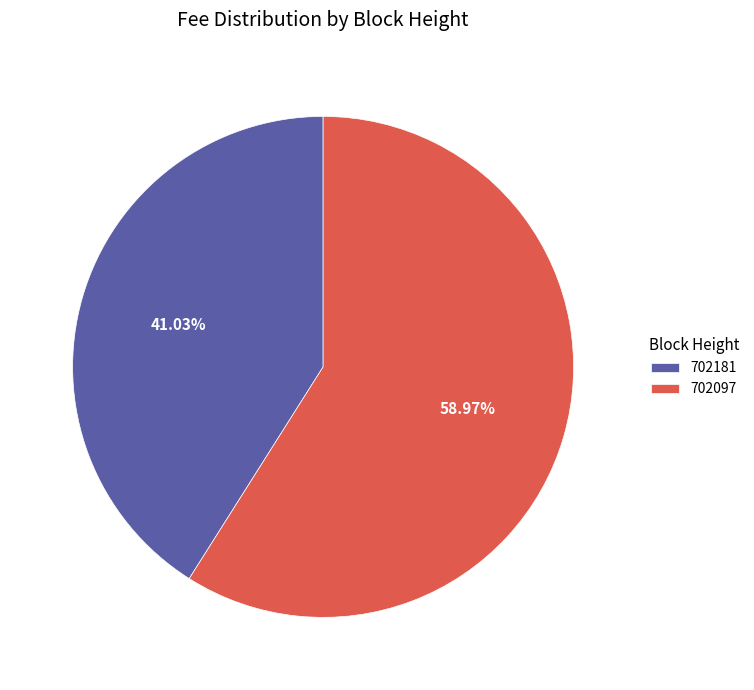

How many slices are in this pie chart?

2